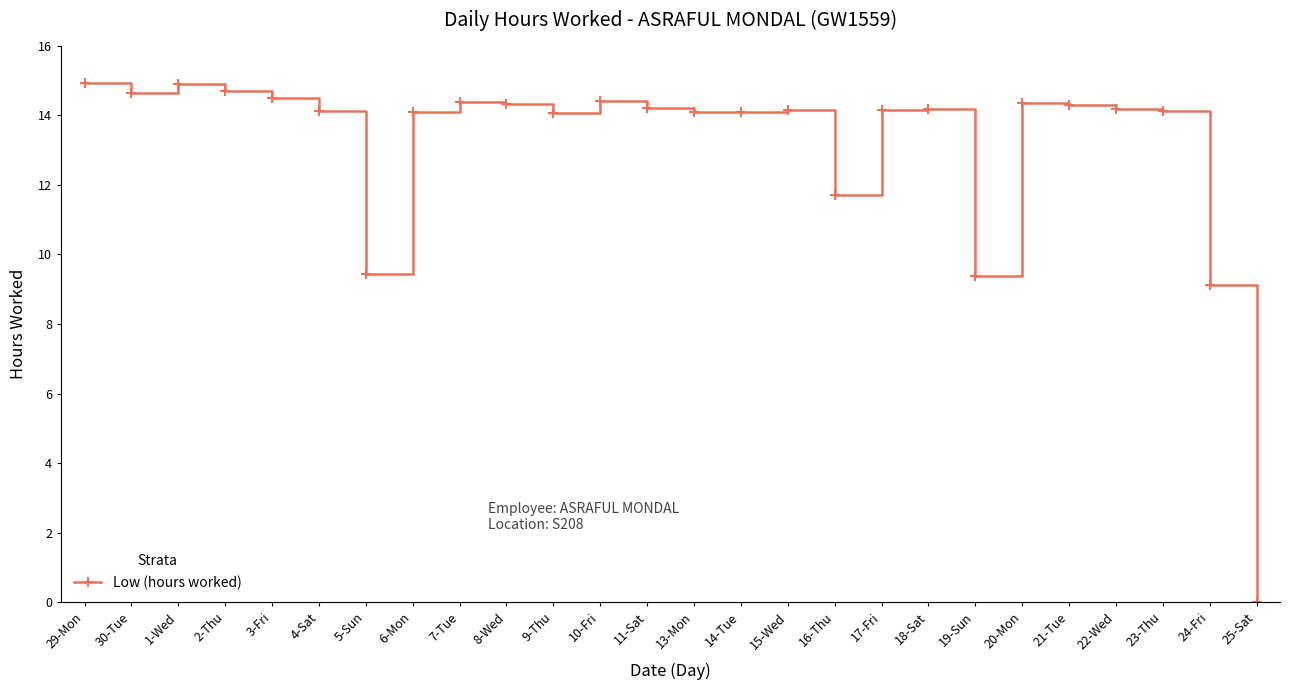

What is the maximum value shown in the chart?

14.9